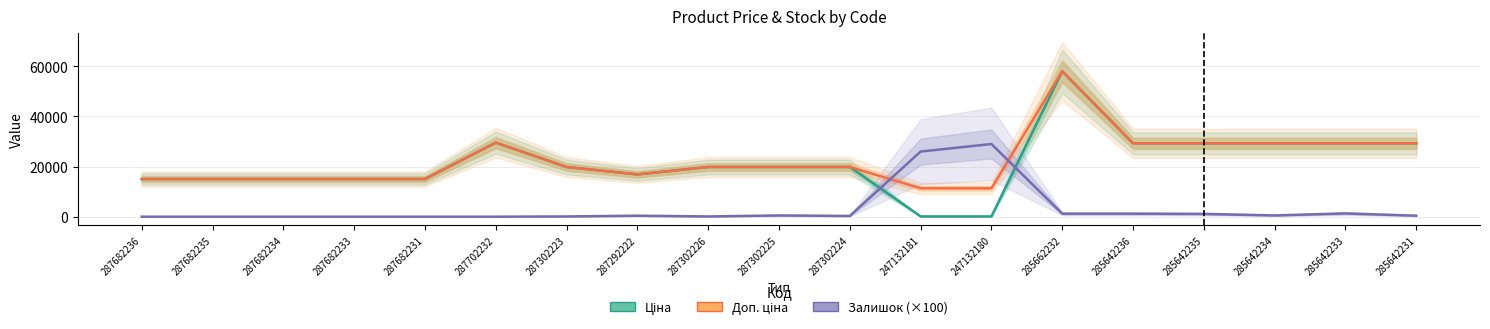

In Залишок (×100), how many points are lower than both neighbors (excluding endpoints)?

3